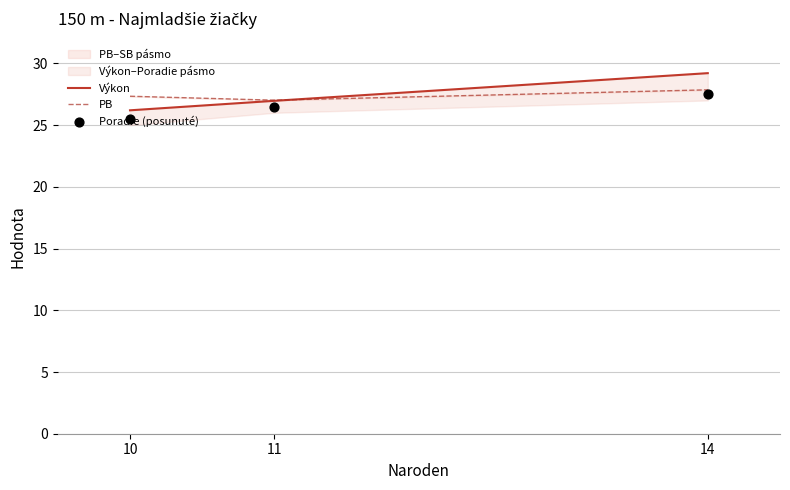

Which series has the largest total across all categories?

Výkon